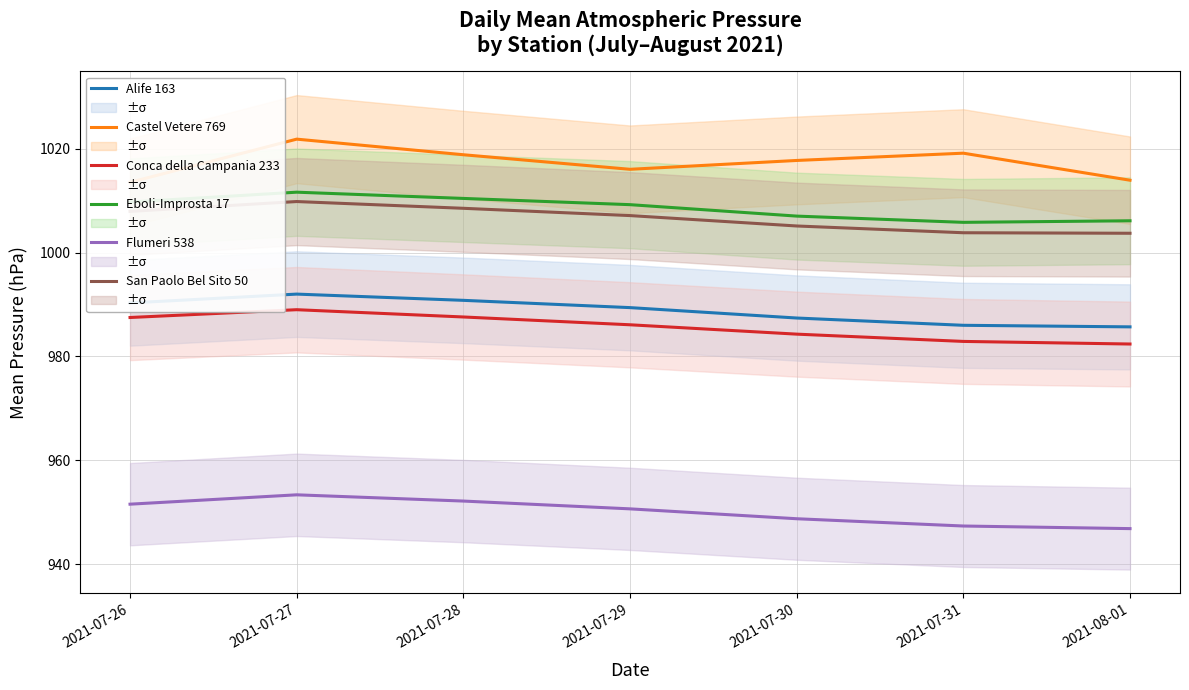

Is the value of Eboli-Improsta 17 at 2021-07-30 greater than the value of Alife 163 at 2021-07-31?

Yes